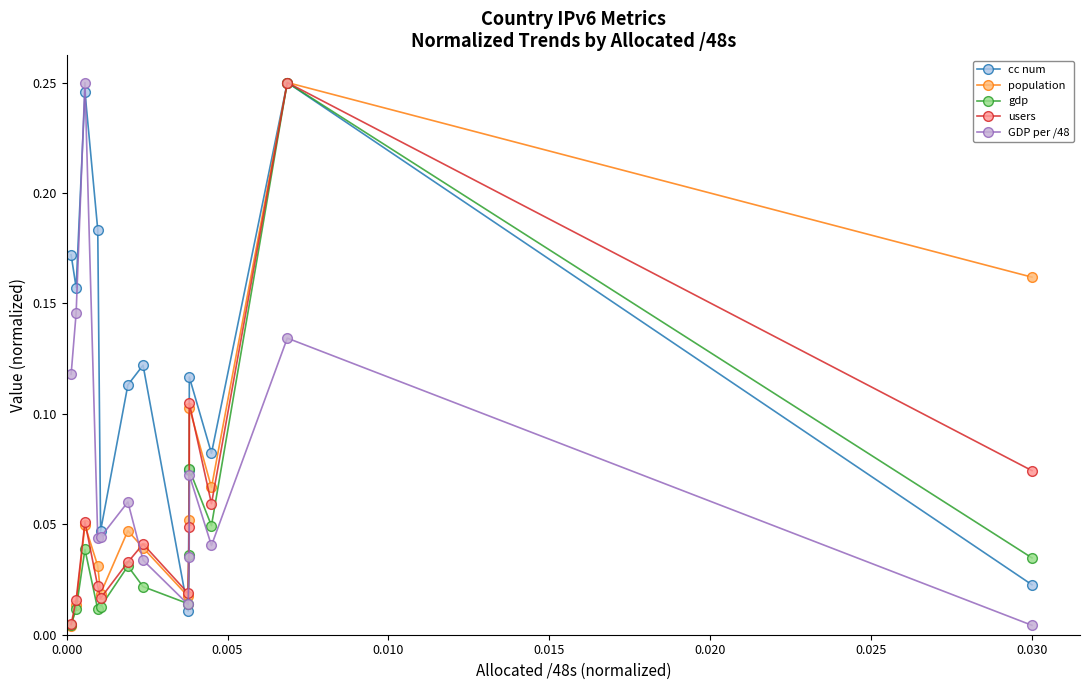

In GDP per /48, how many points are higher than both neighbors (excluding endpoints)?

4